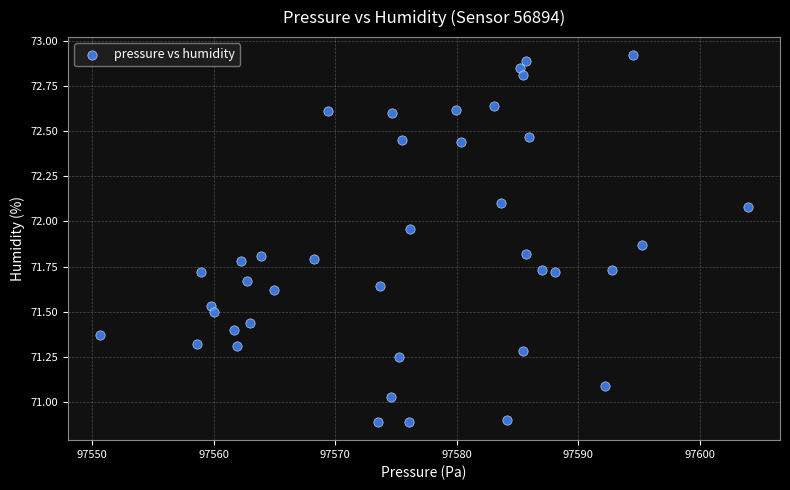

What is the range of Y values (max minus min)?

2.0